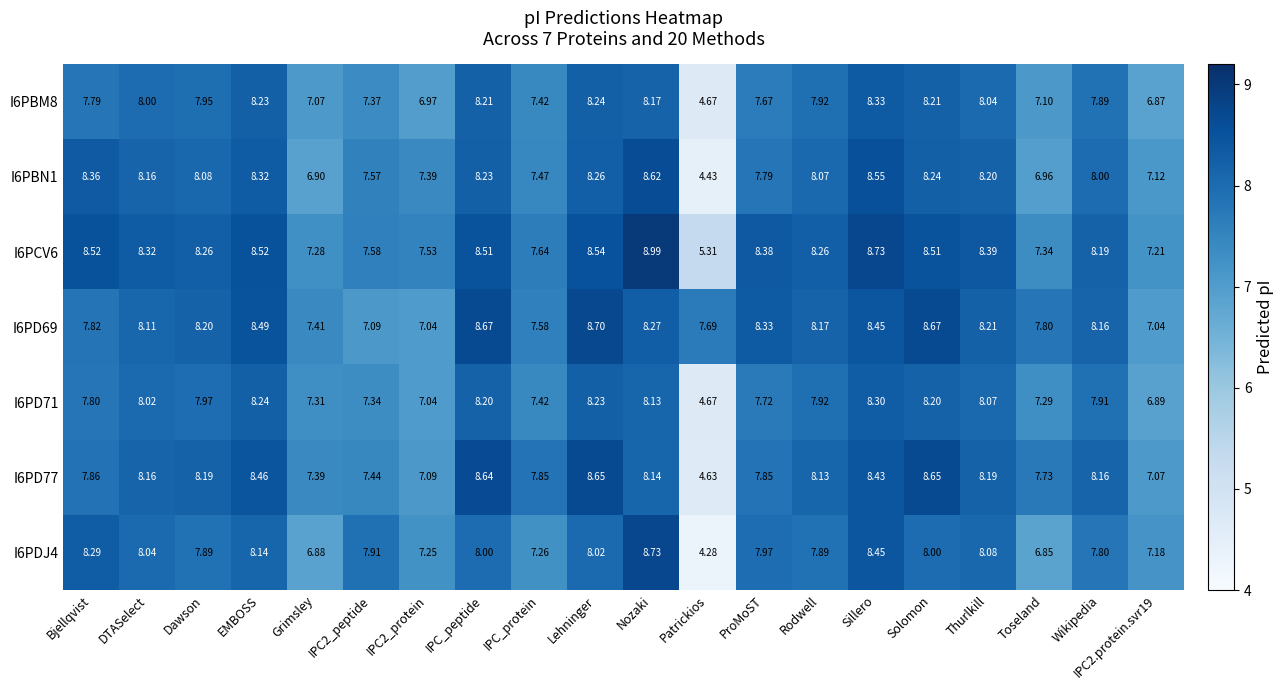

At how many categories does at least one series exceed 5?

20